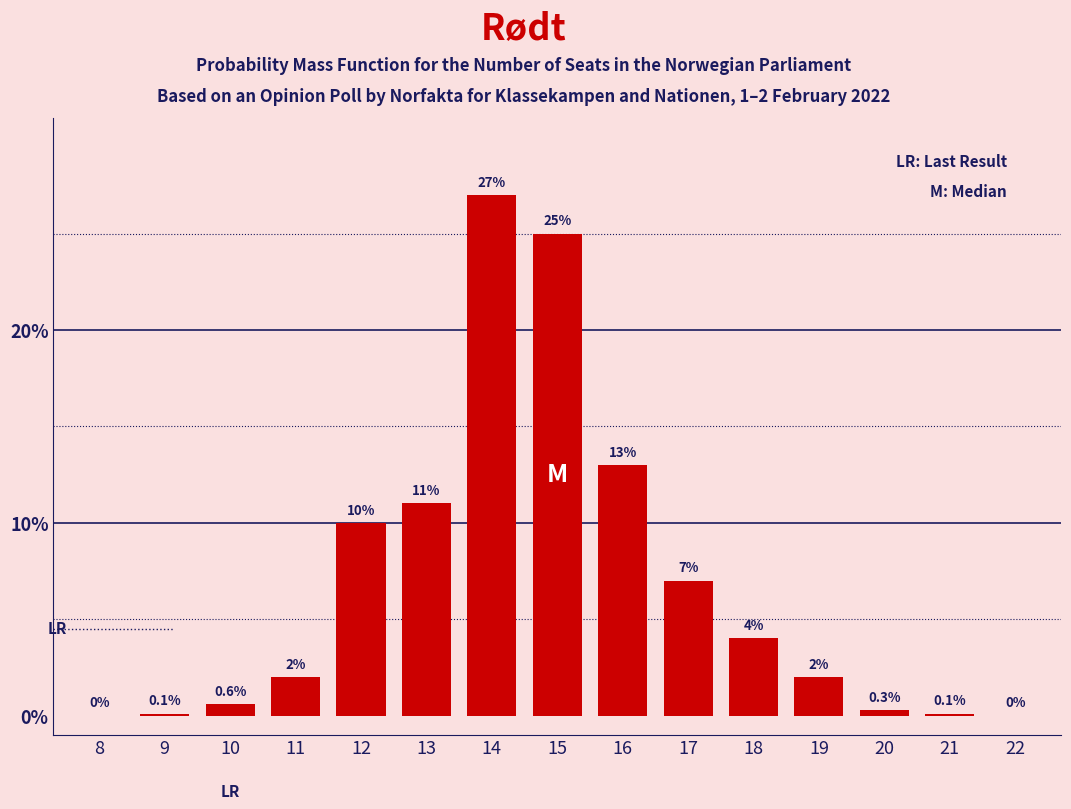

Reading left to right, list all the values displayed in this chart.

8=0.0	9=0.1	10=0.6	11=2.0	12=10.0	13=11.0	14=27.0	15=25.0	16=13.0	17=7.0	18=4.0	19=2.0	20=0.3	21=0.1	22=0.0